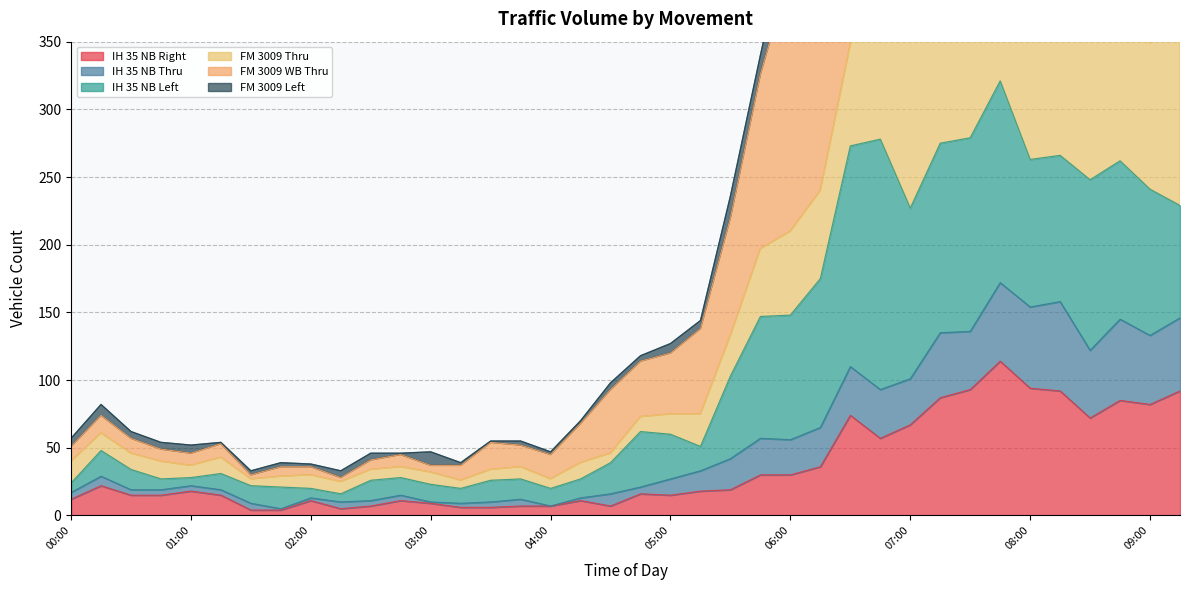

Is the value of FM 3009 WB Thru at 08:30 greater than the value of IH 35 NB Thru at 06:30?

Yes